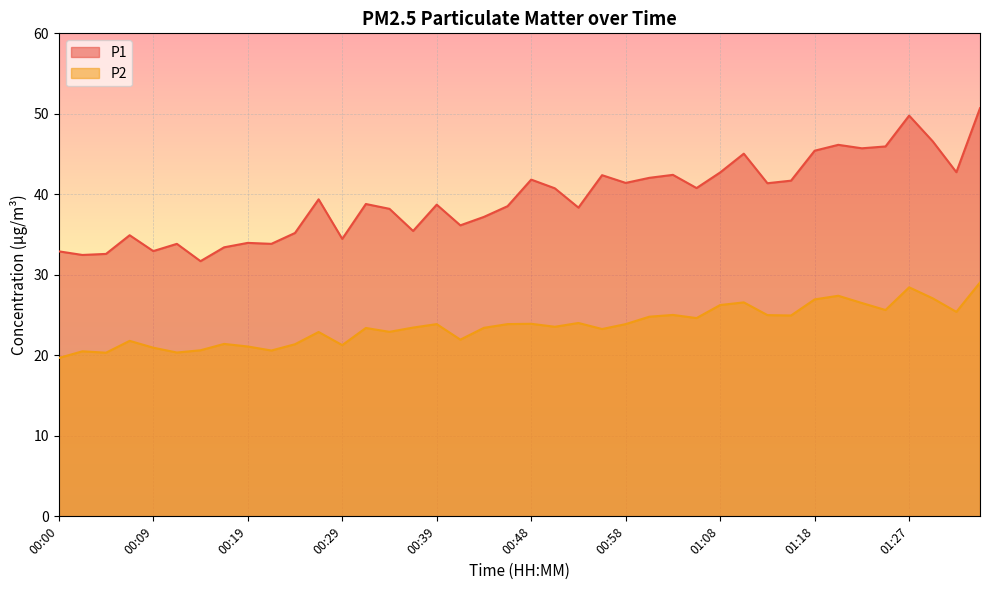

Is it true that P1 equals 42.7 at 01:08?

True